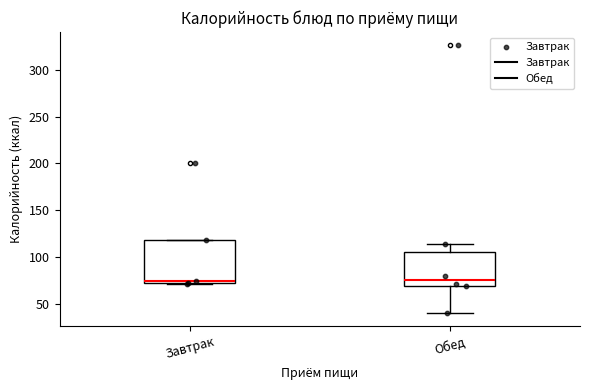

Which box is the tallest, from its lower edge to its upper edge?

Завтрак